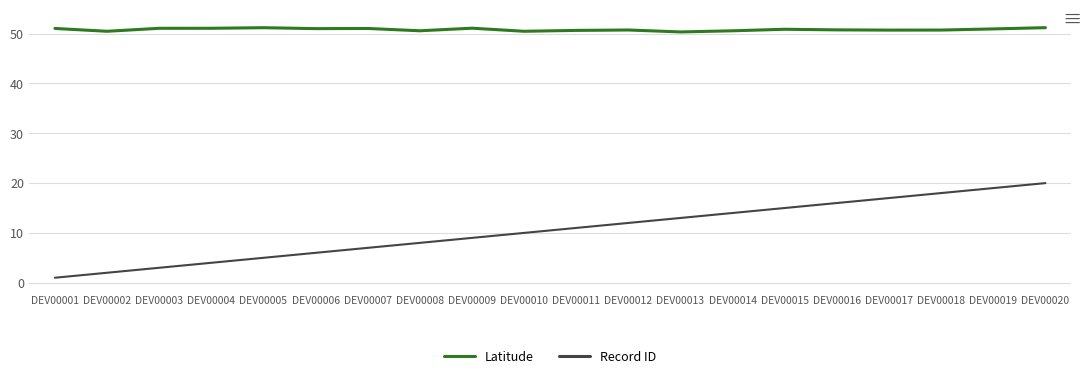

Count the number of data series in this chart.

2